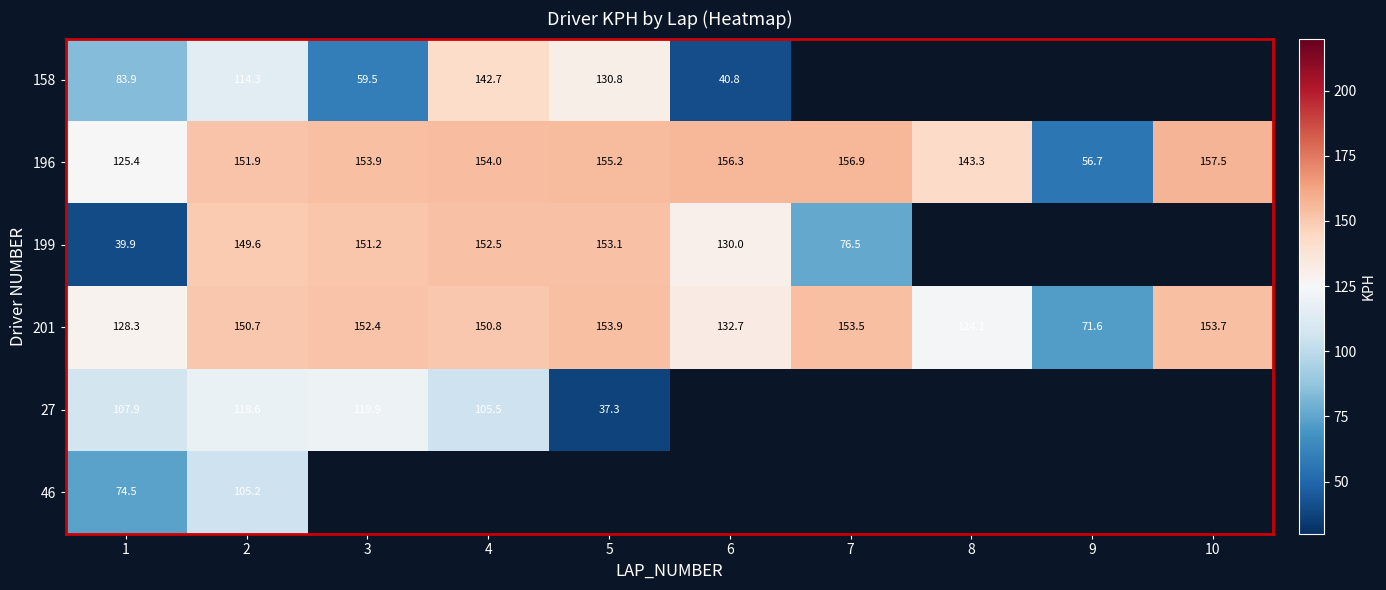

At 2, list the series in order from smallest to largest.

46, 158, 27, 199, 201, 196